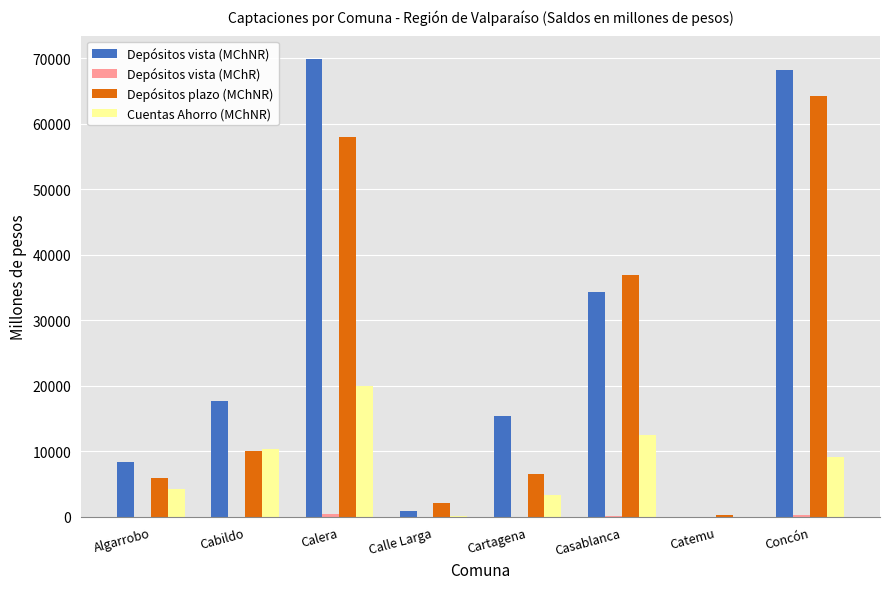

What is the sum of all Depósitos vista (MChNR) values?

214748.5